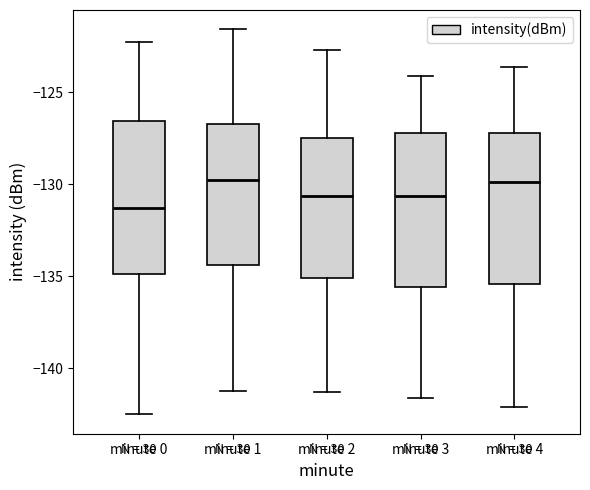

Where is the upper edge of the box for minute 4 on the y-axis? The values are not printed on the chart, so give them approximately, as read against the axis.

-127.0